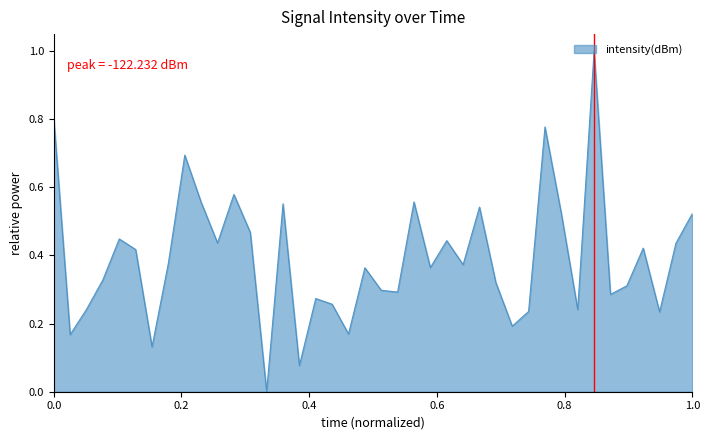

What is the sum of all values?

15.7